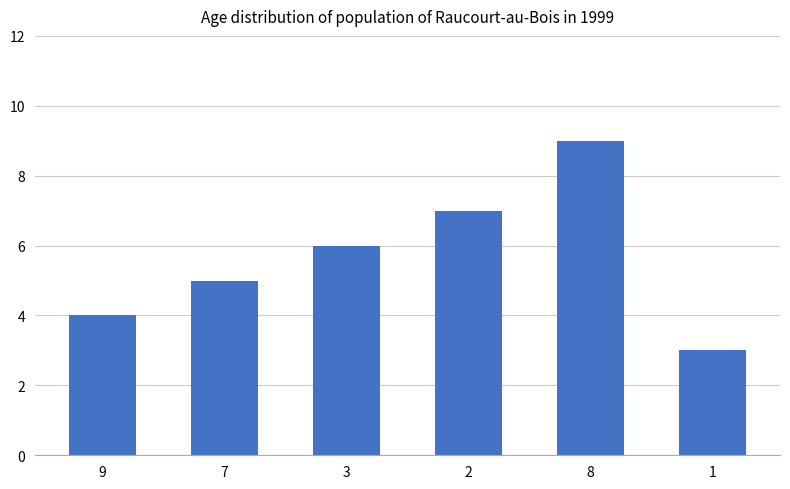

Does the chart contain stacked bars?

No